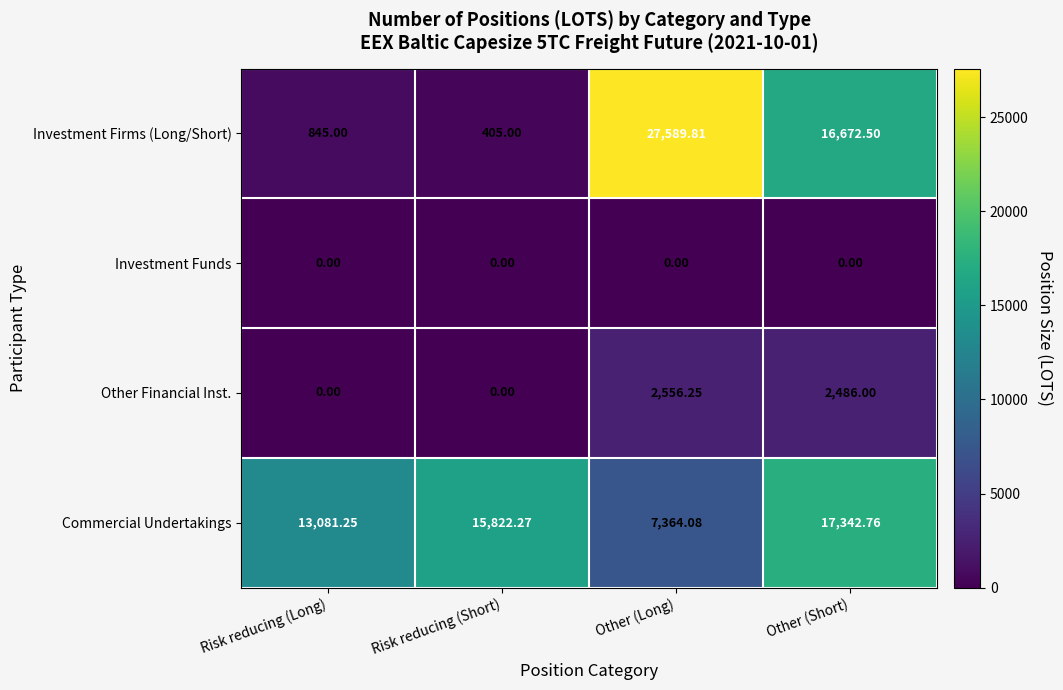

At which category is the sum across all series the highest?

Other (Long)